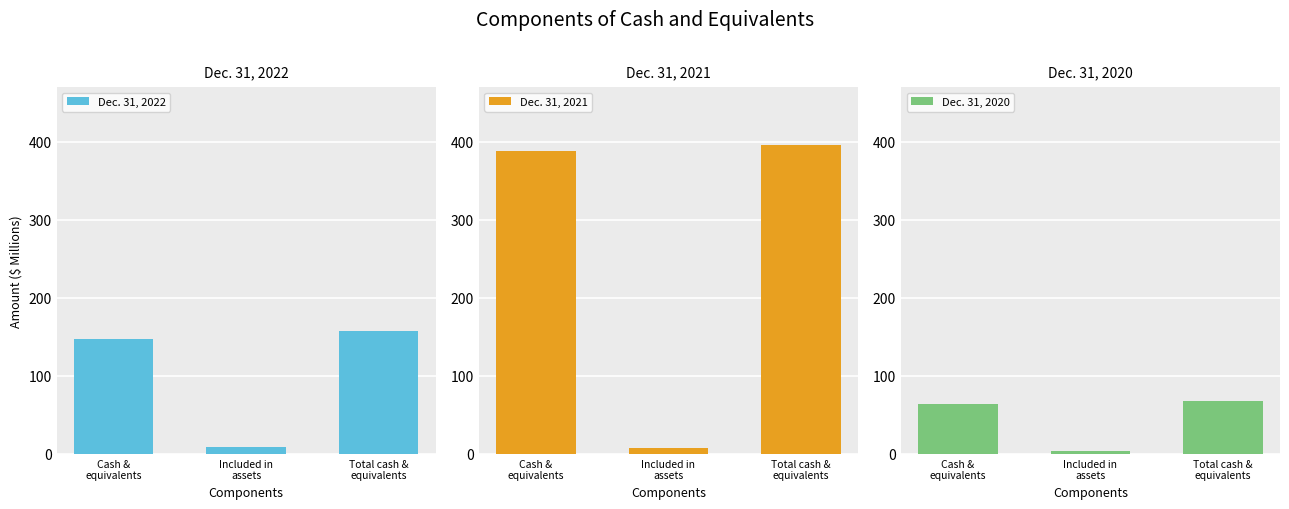

Read the Dec. 31, 2022 value at Included in
assets.

9.3